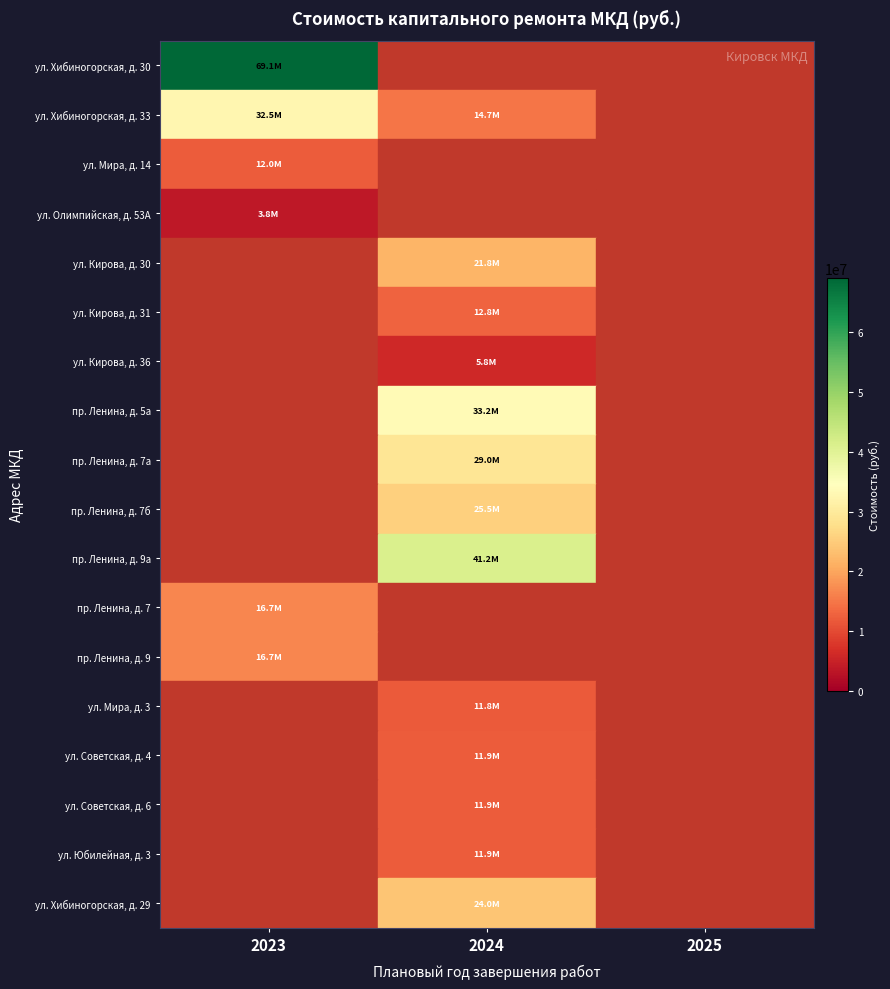

What is the difference between the highest and lowest values at 2023?

69141094.0